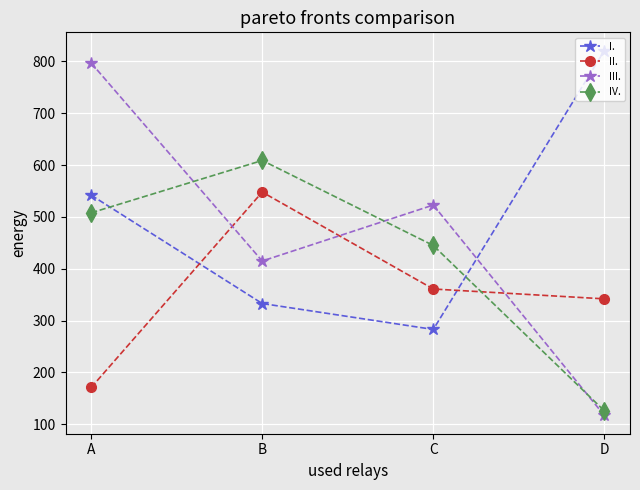

Reading left to right, what are all the values shown in this chart?

I.: 542	333	283	821
II.: 171	548	361	342
III.: 797	415	523	117
IV.: 508	609	445	126